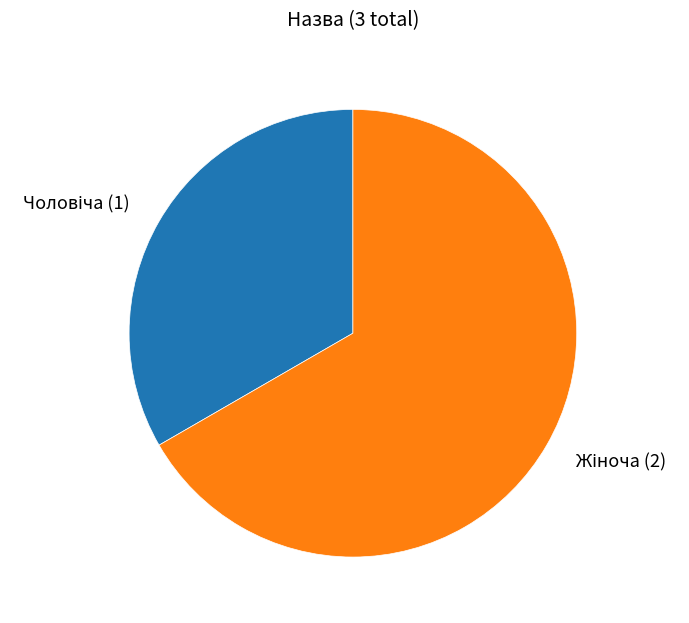

How many segments does this pie chart have?

2